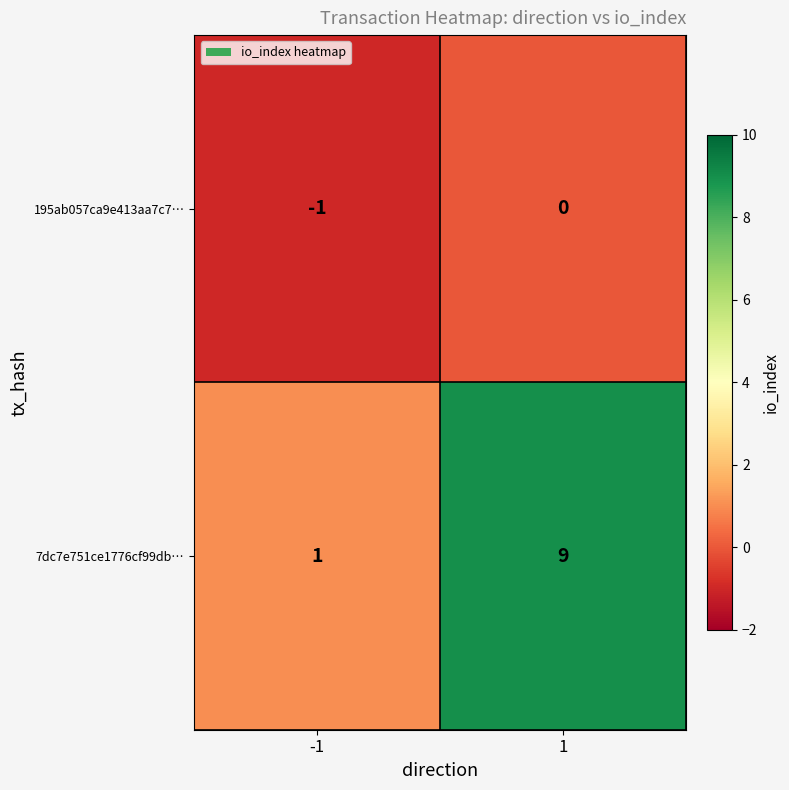

At which category does the chart reach its minimum across all series?

-1